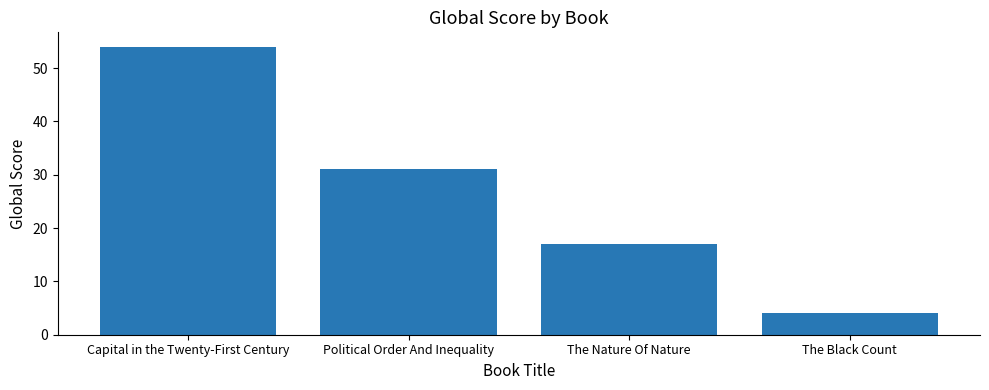

What is the sum of all values?

106